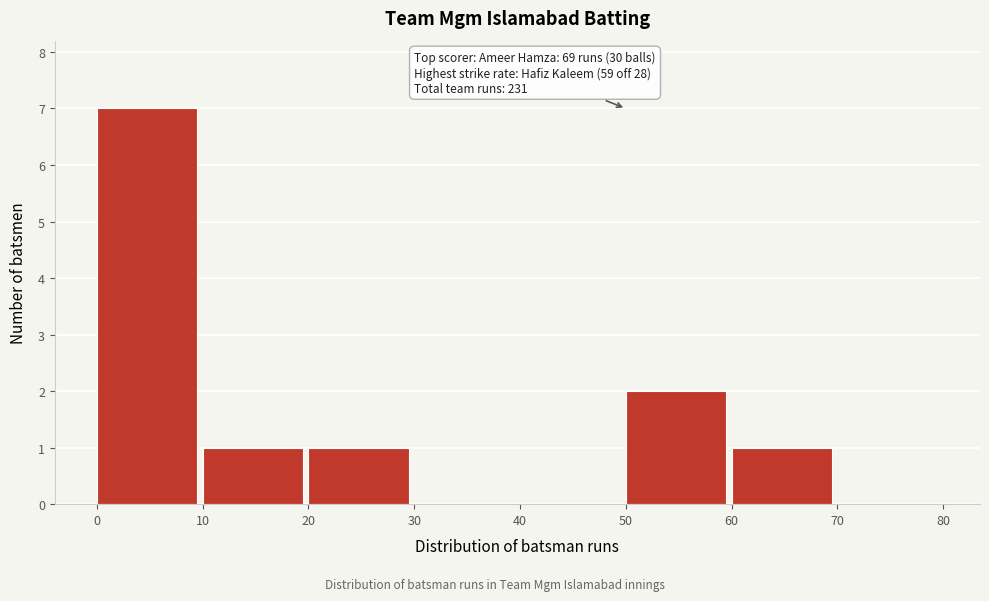

Reading left to right, list all the values displayed in this chart.

0=7	10=1	20=1	30=0	40=0	50=2	60=1	70=0